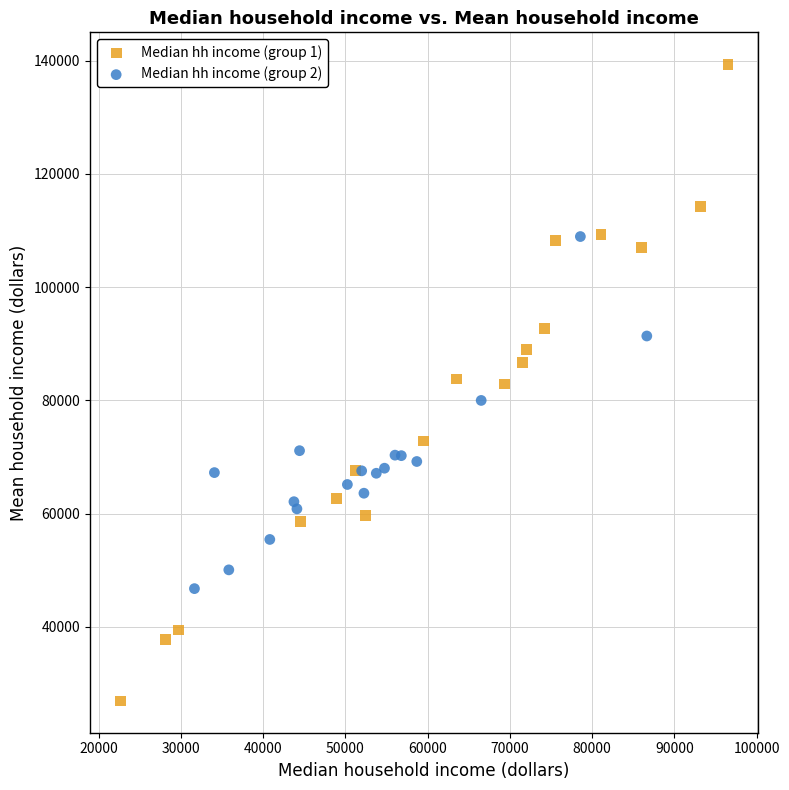

Which series reaches the minimum Y coordinate?

Median hh income (group 1)